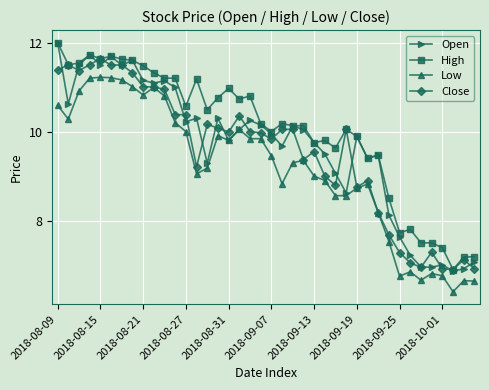

True or false: High and Low cross at least once.

False